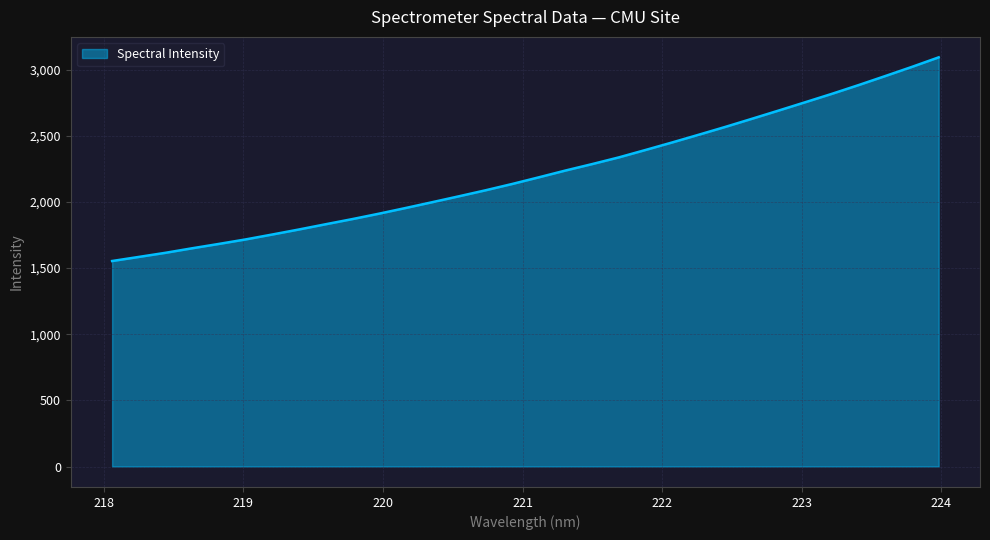

What is the difference between the maximum and minimum values?

1539.9